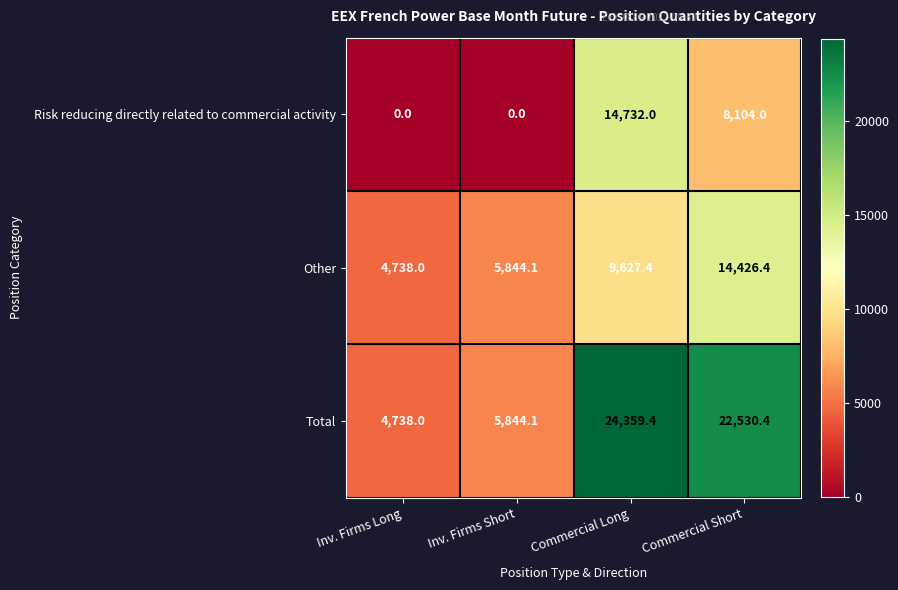

List the series in order of their peak value, lowest first.

Other, Risk reducing directly related to commercial activity, Total